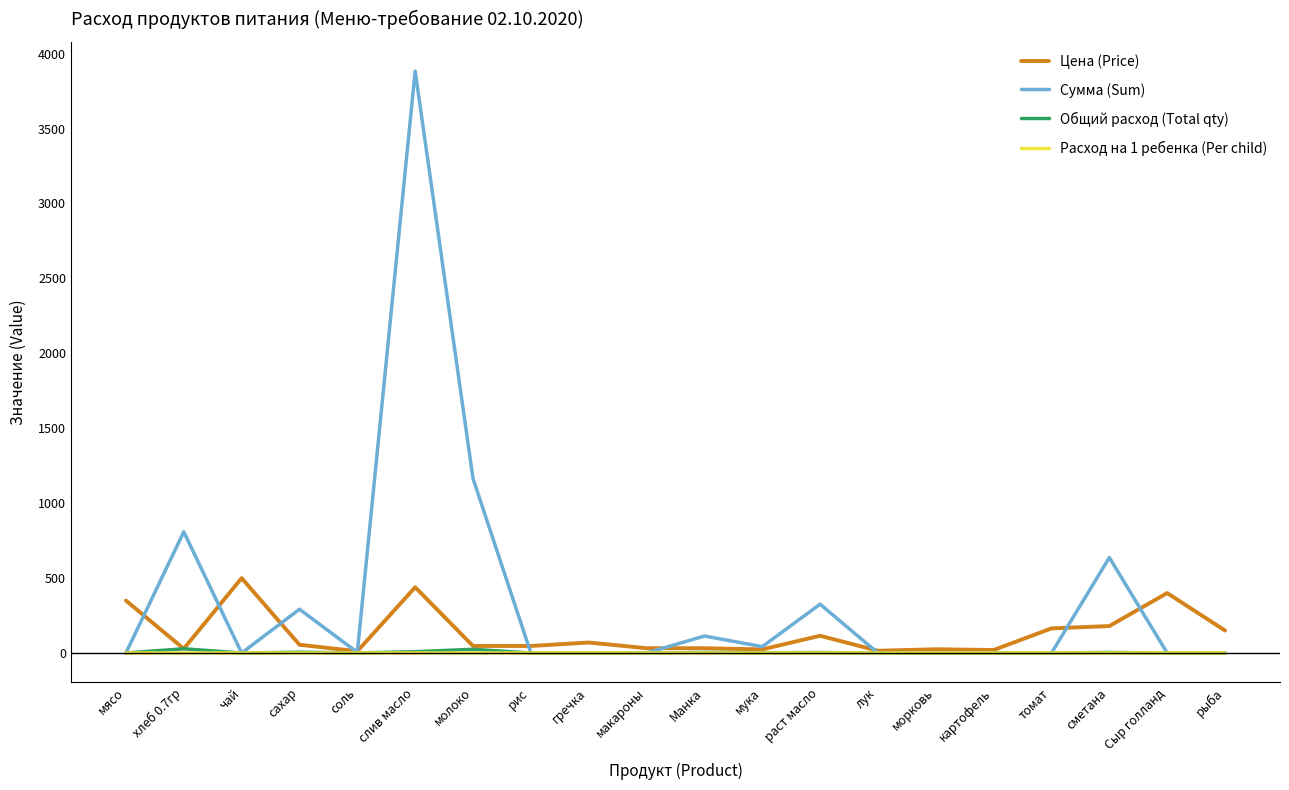

What is the average value of the Сумма (Sum) series?

363.6